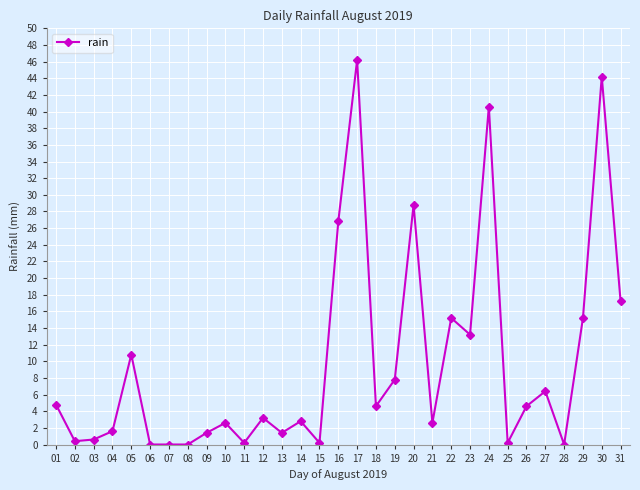

How many distinct data groups are displayed?

1